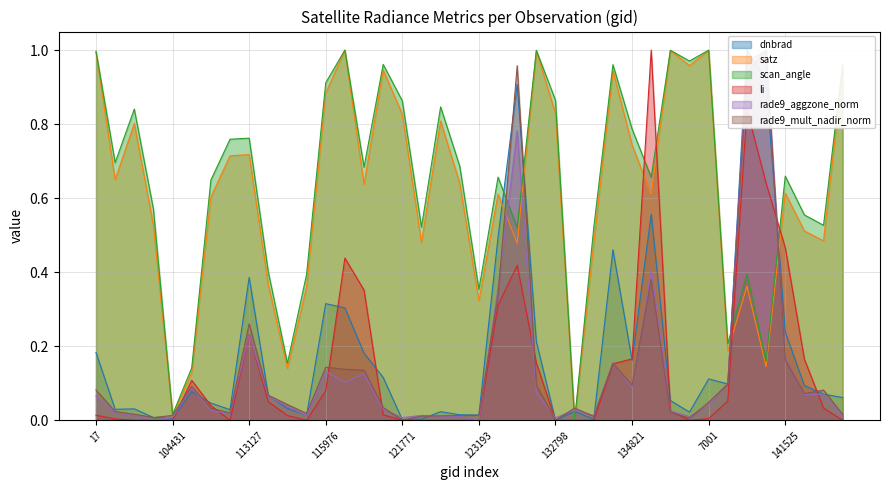

Rank the series at 122289 from highest to lowest value.

scan_angle, satz, rade9_aggzone_norm, rade9_mult_nadir_norm, dnbrad, li